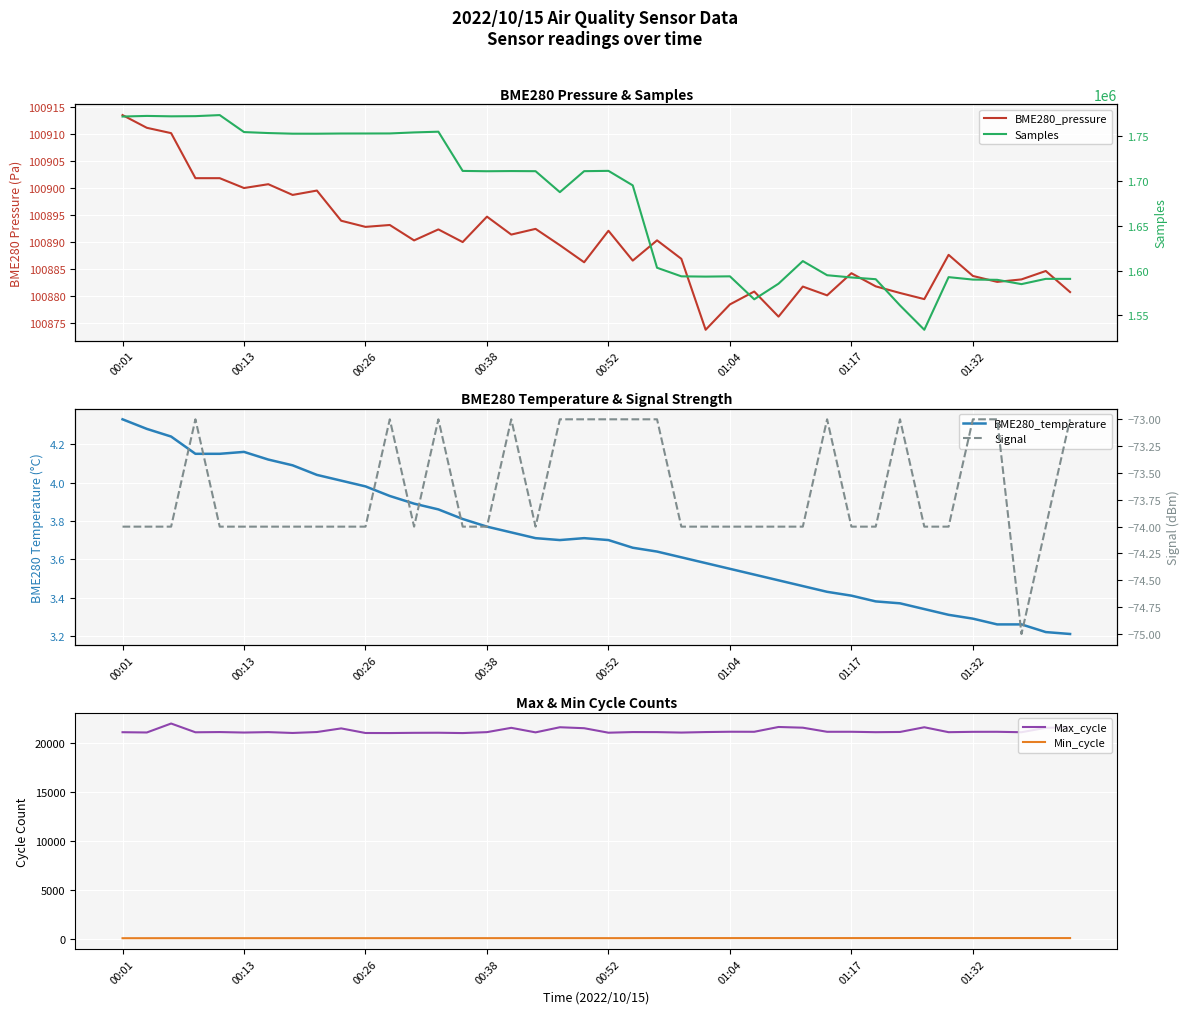

What is the sum of the BME280_pressure values at 8 and 22?

201789.8